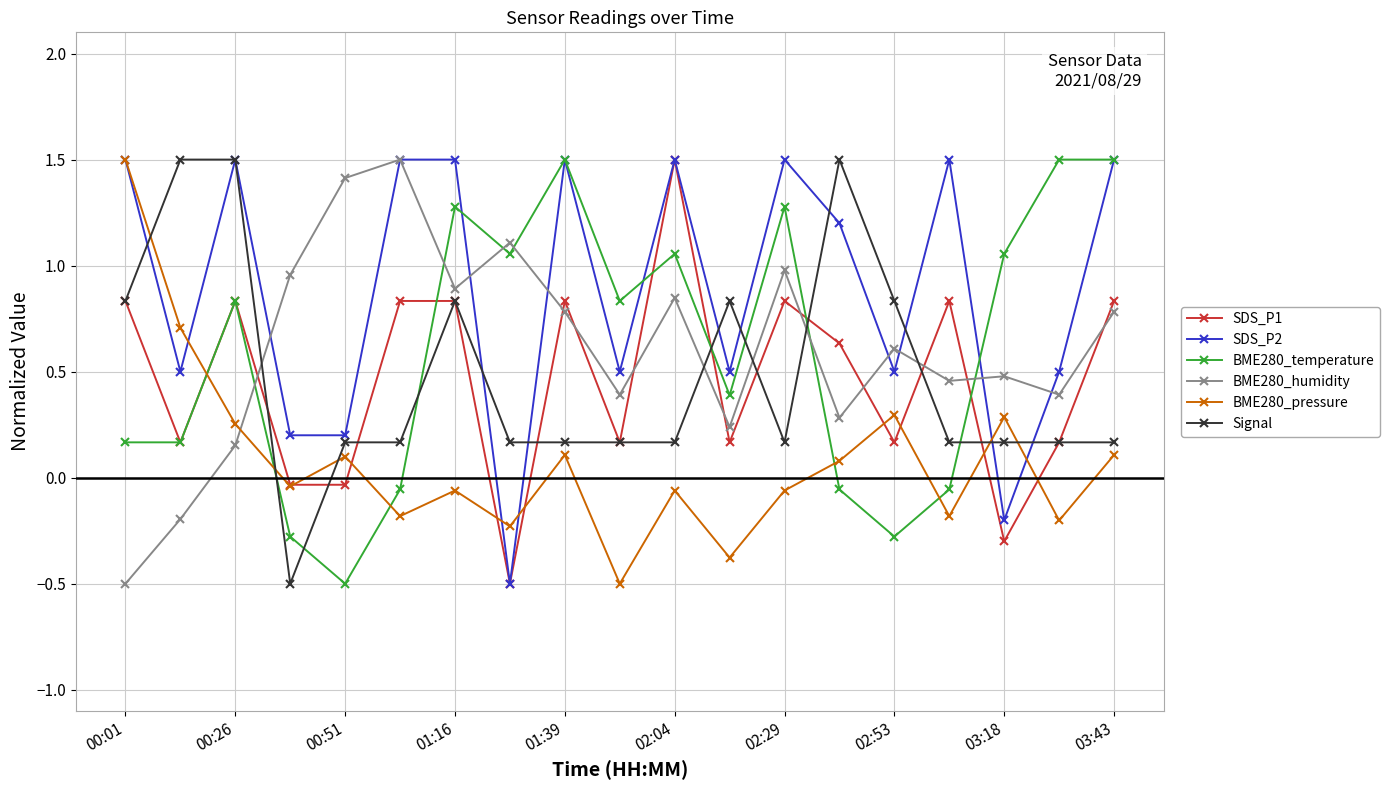

What is the value of the SDS_P2 point at the 9th from the left?

1.5